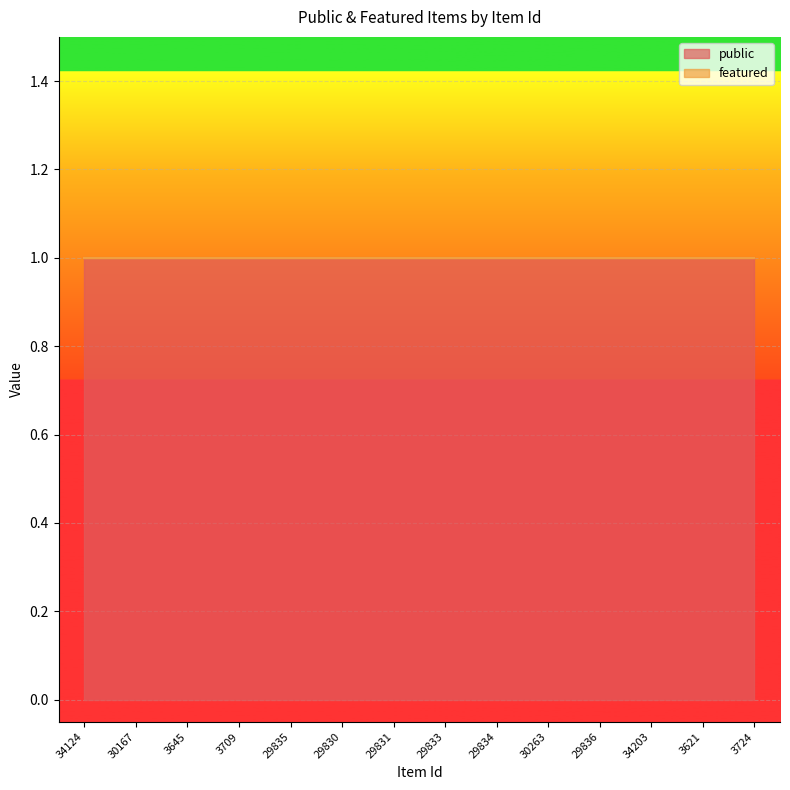

What are all the series names shown in the legend?

public, featured